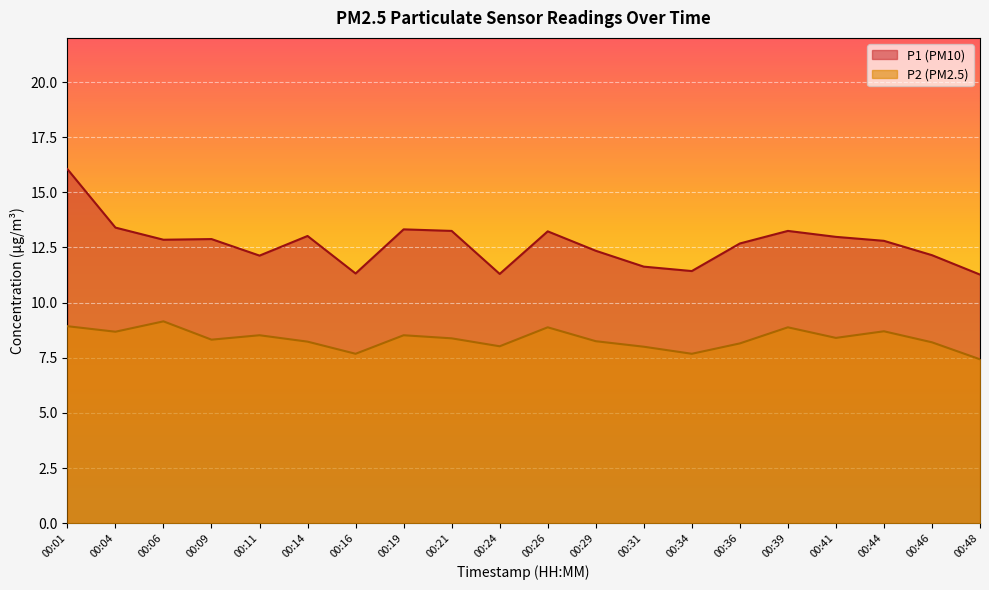

What is the sum of all P1 values?

253.3